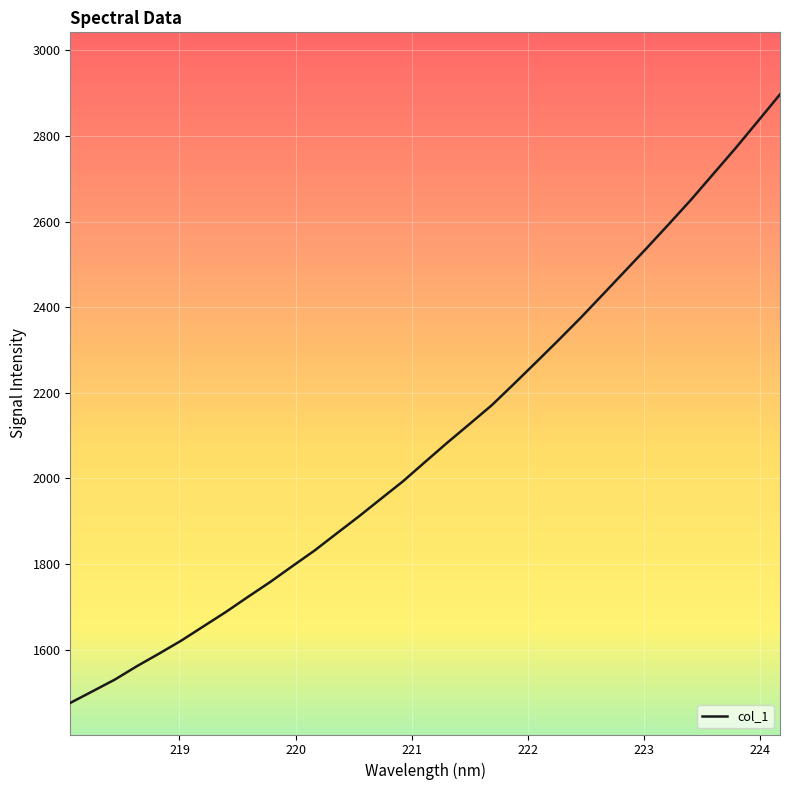

What is the difference between the maximum and minimum values?

1421.1